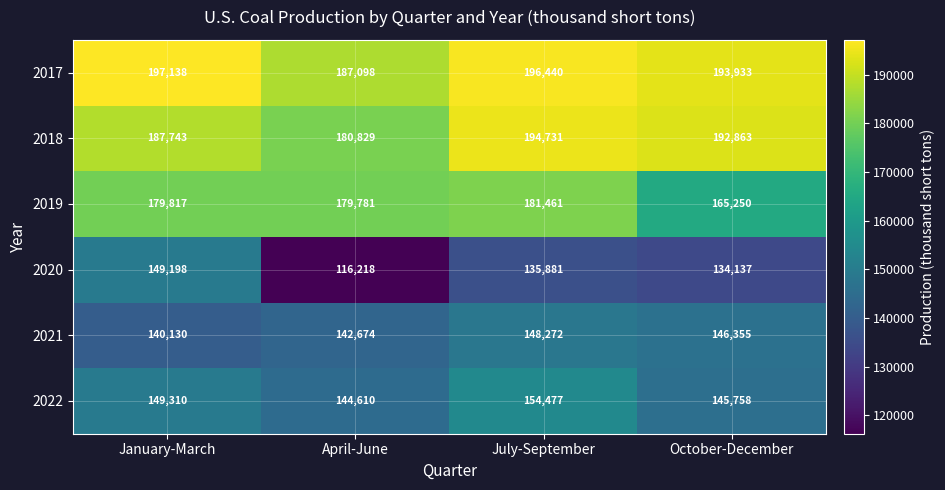

How many 2018 values are between 187743 and 194731?

3